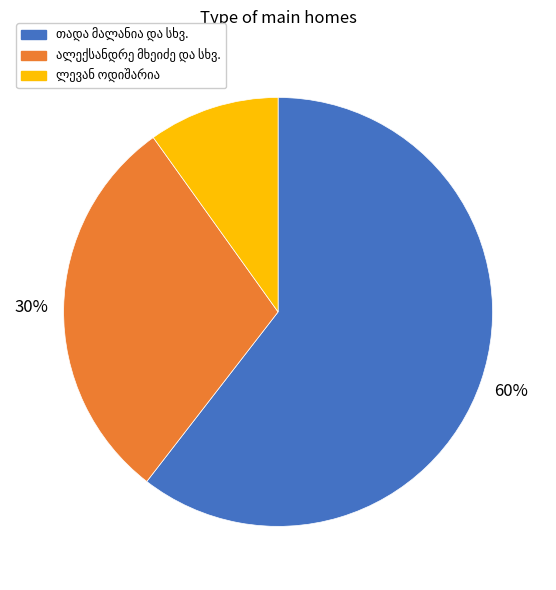

Does any single category account for the majority?

Yes